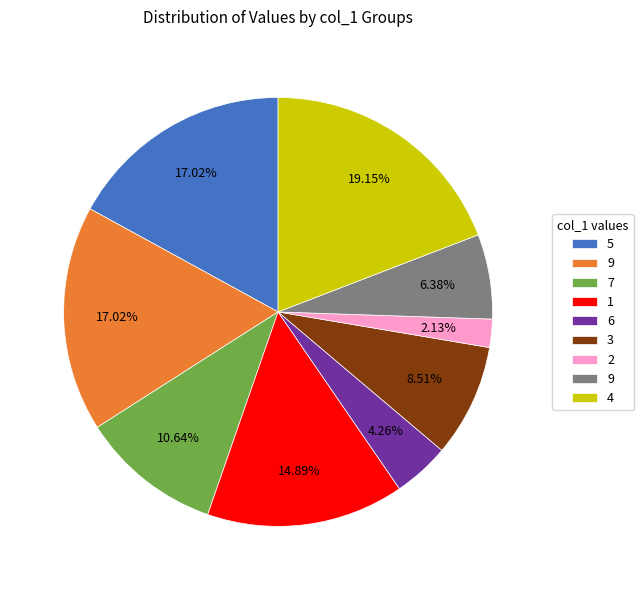

Is there any slice that represents more than half of the pie?

No